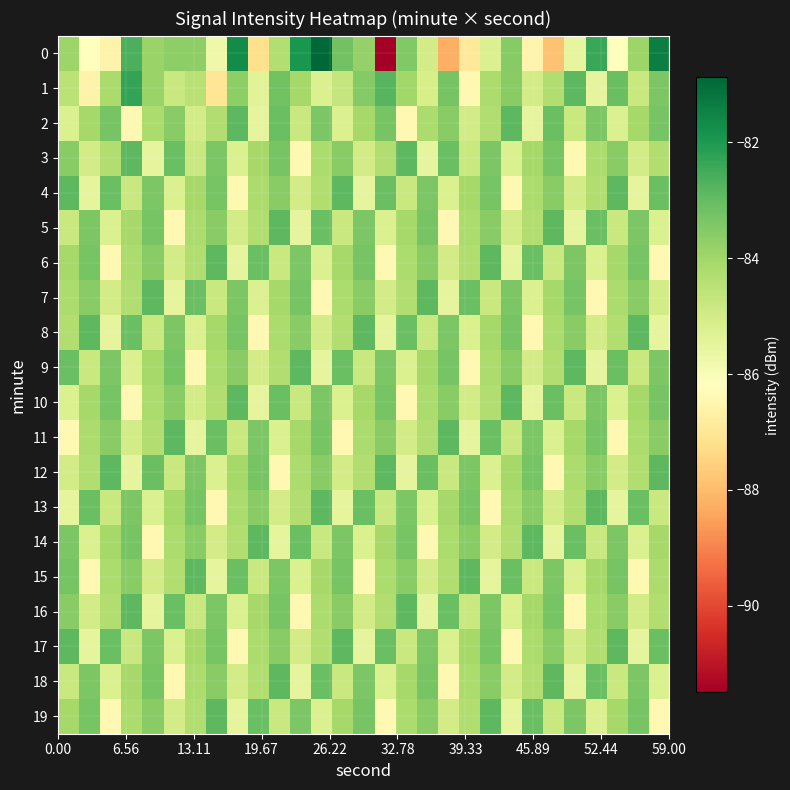

How many data points does each series have?

29